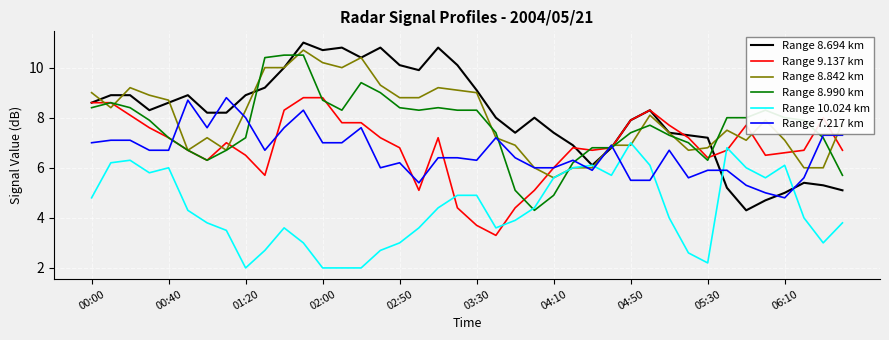

How many lines are shown in the chart?

6